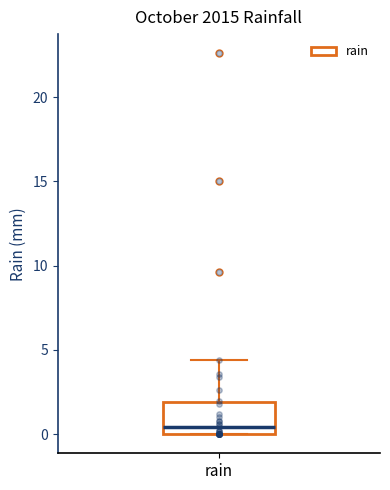

Read this box plot against the y-axis: the position of the median line, the range covered by the box, and the ends of both whiskers. The values are not printed on the chart, so give them approximately, as read against the axis.

median 0.5, box 0.0 to 2.0, whiskers 0.0 to 4.5